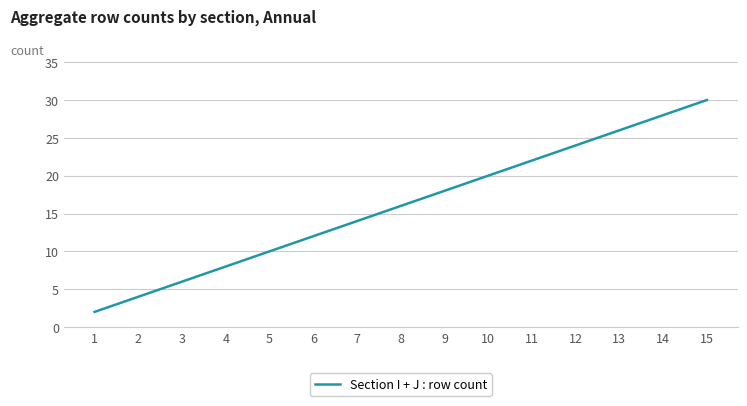

True or false: the data has more than 0 interior local peaks.

False